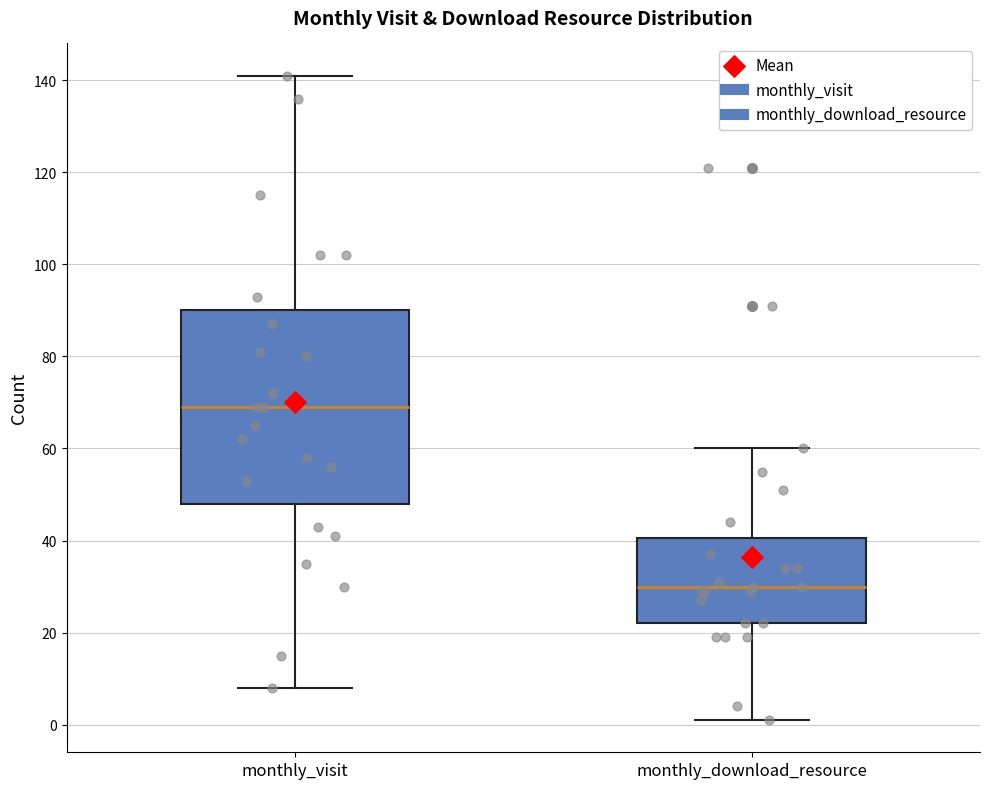

Which box's median line is the highest?

monthly_visit